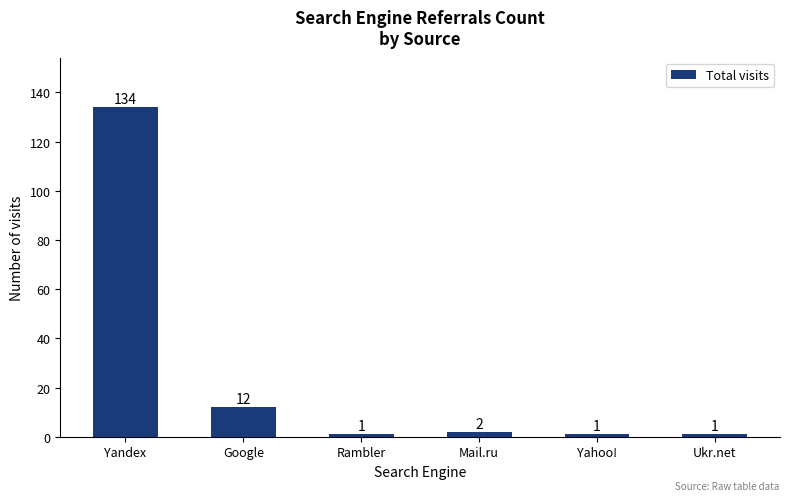

Which category has the highest value across all series?

Yandex